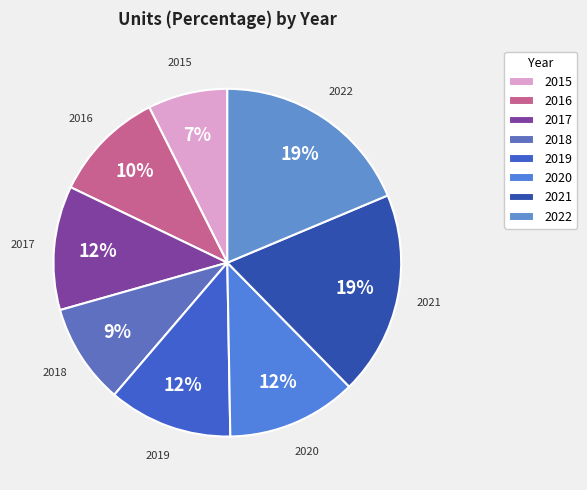

Count the number of slices in the pie.

8